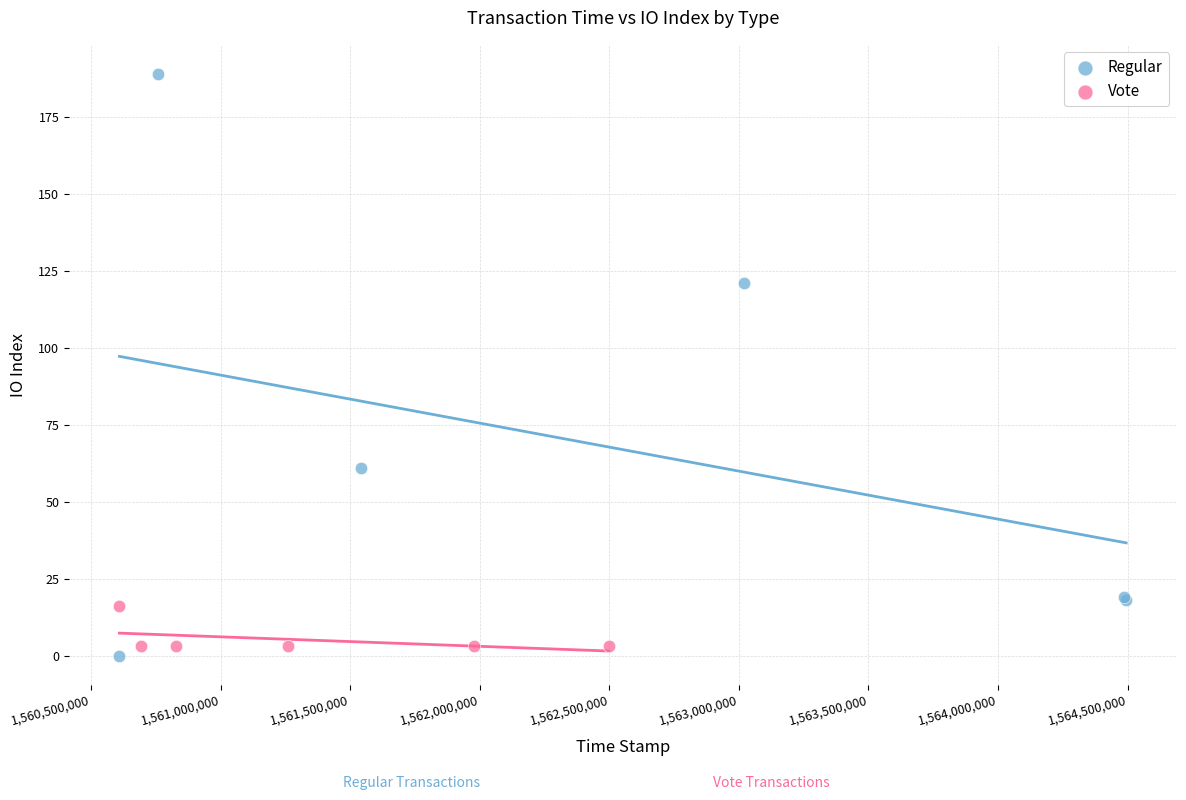

Which series reaches the maximum Y coordinate?

Regular